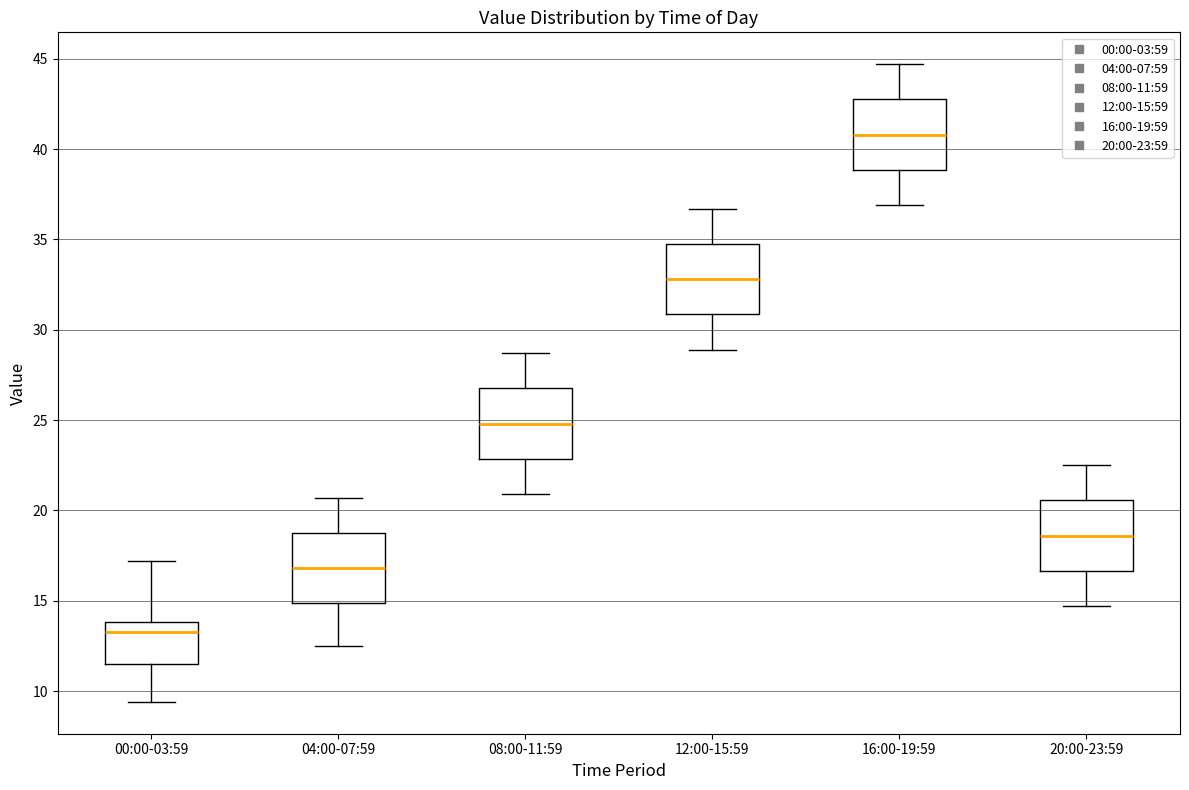

Where is the upper edge of the box for 16:00-19:59 on the y-axis? The values are not printed on the chart, so give them approximately, as read against the axis.

43.0